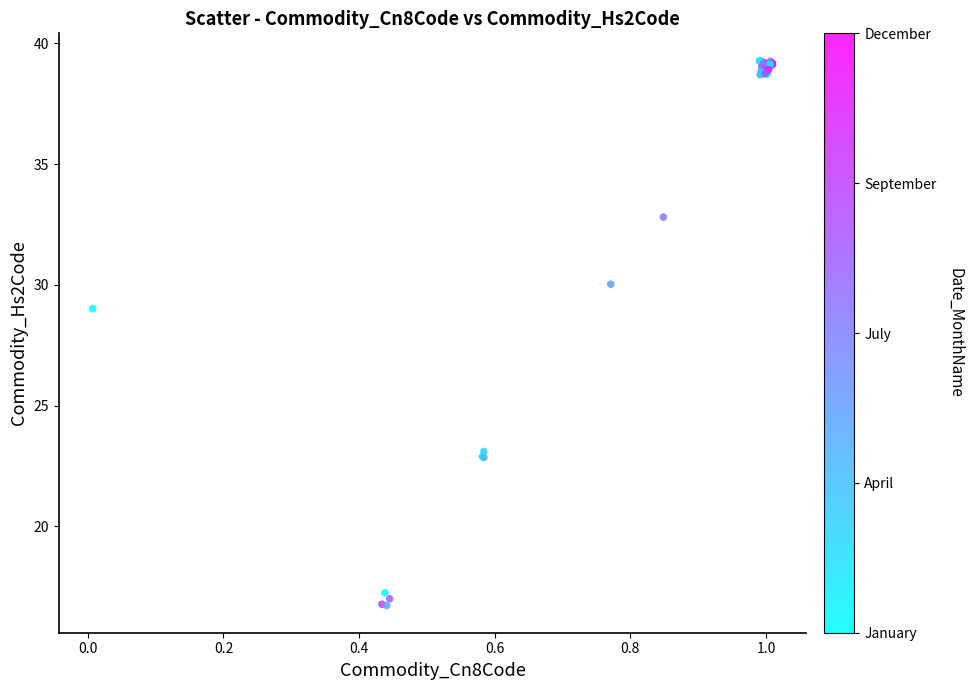

What Y value in the scatter plot is closest to 28?

29.0